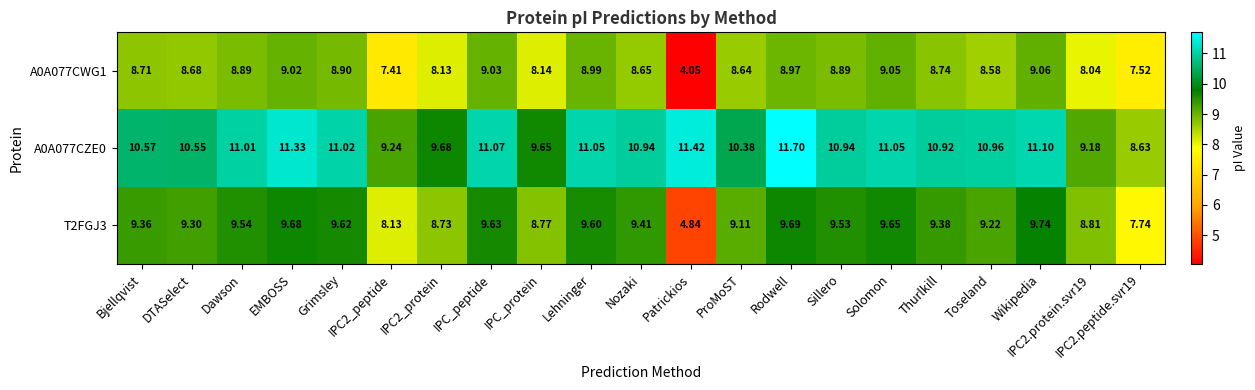

Where does the A0A077CWG1 series first go above 8?

Bjellqvist